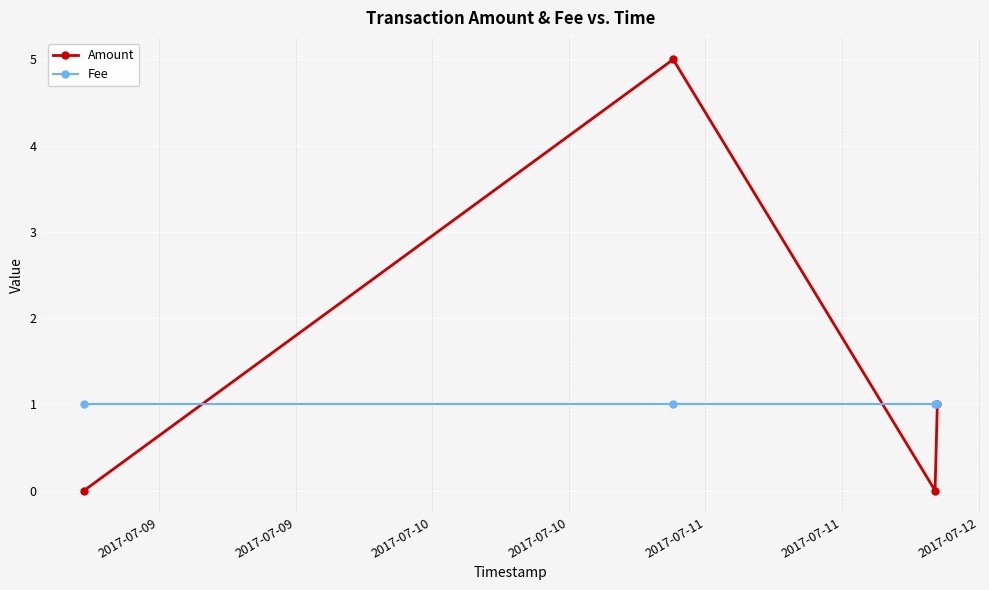

Which series has the widest spread of values?

Amount